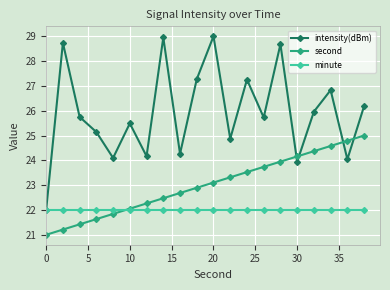

What are all the series names shown in the legend?

intensity(dBm), second, minute